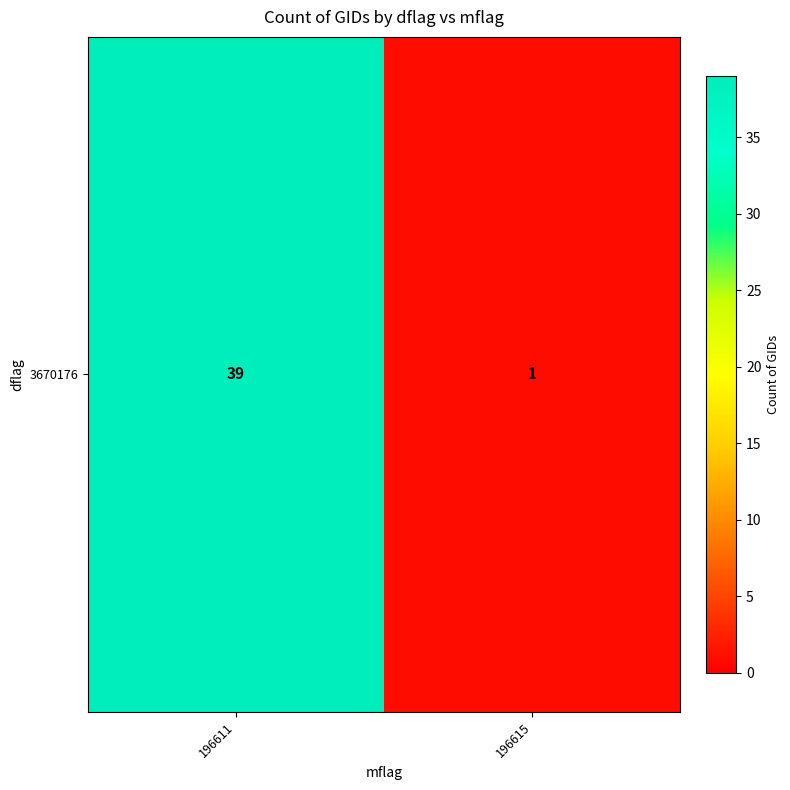

What is the difference between the maximum and minimum values?

38